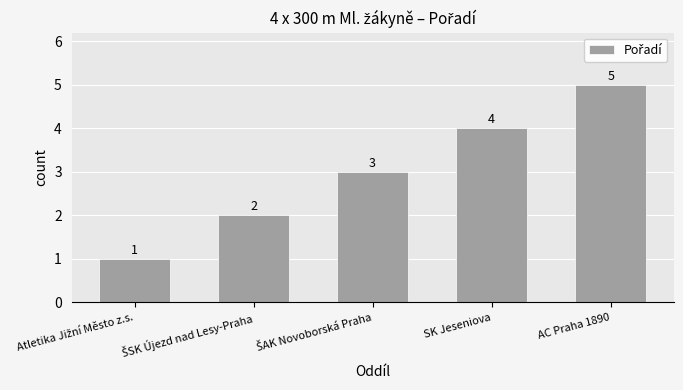

What is the smallest value displayed?

1